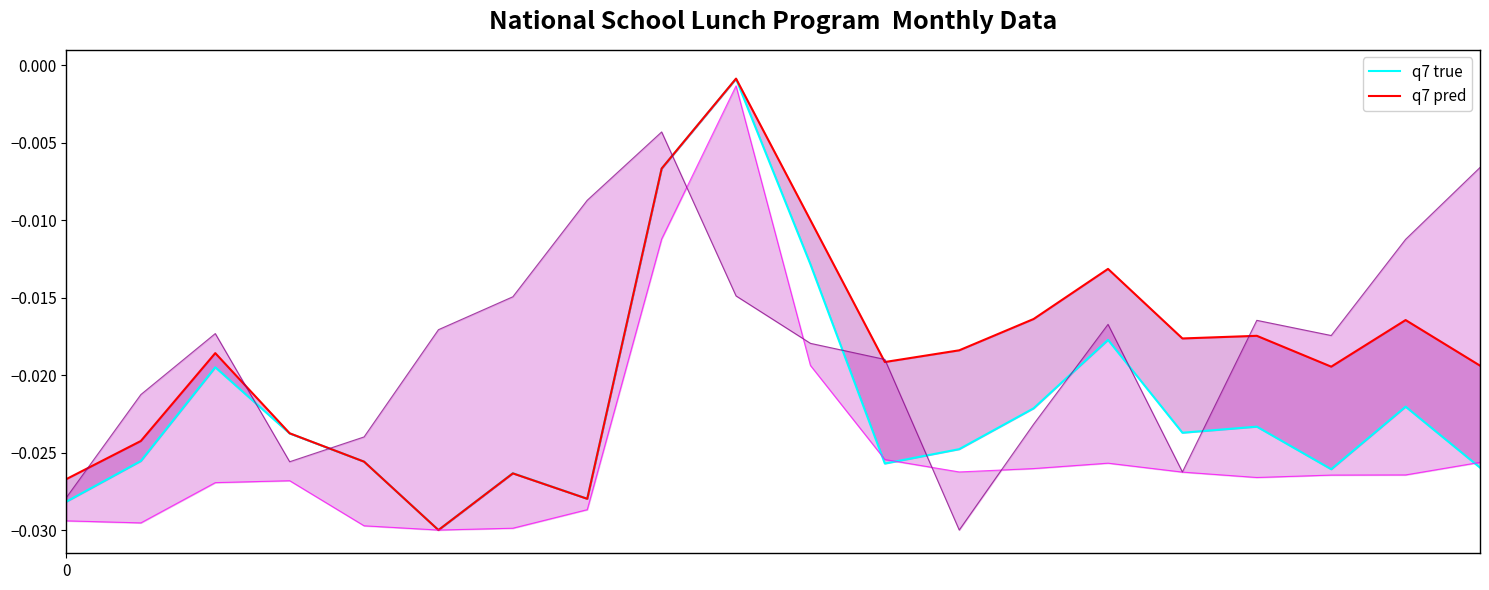

At which label does q7 pred reach its peak?

9